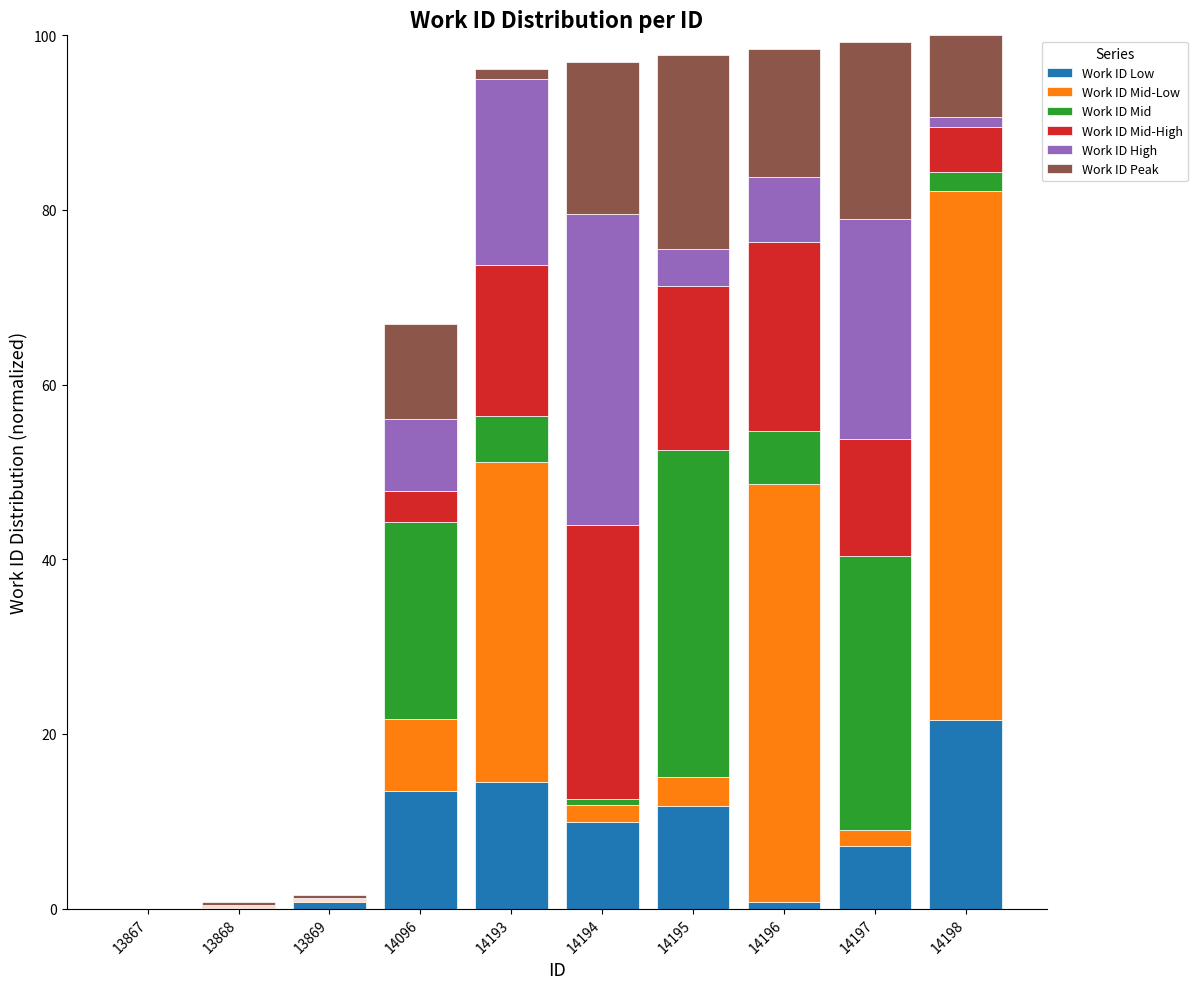

Are the bars grouped side by side (vs. stacked)?

No